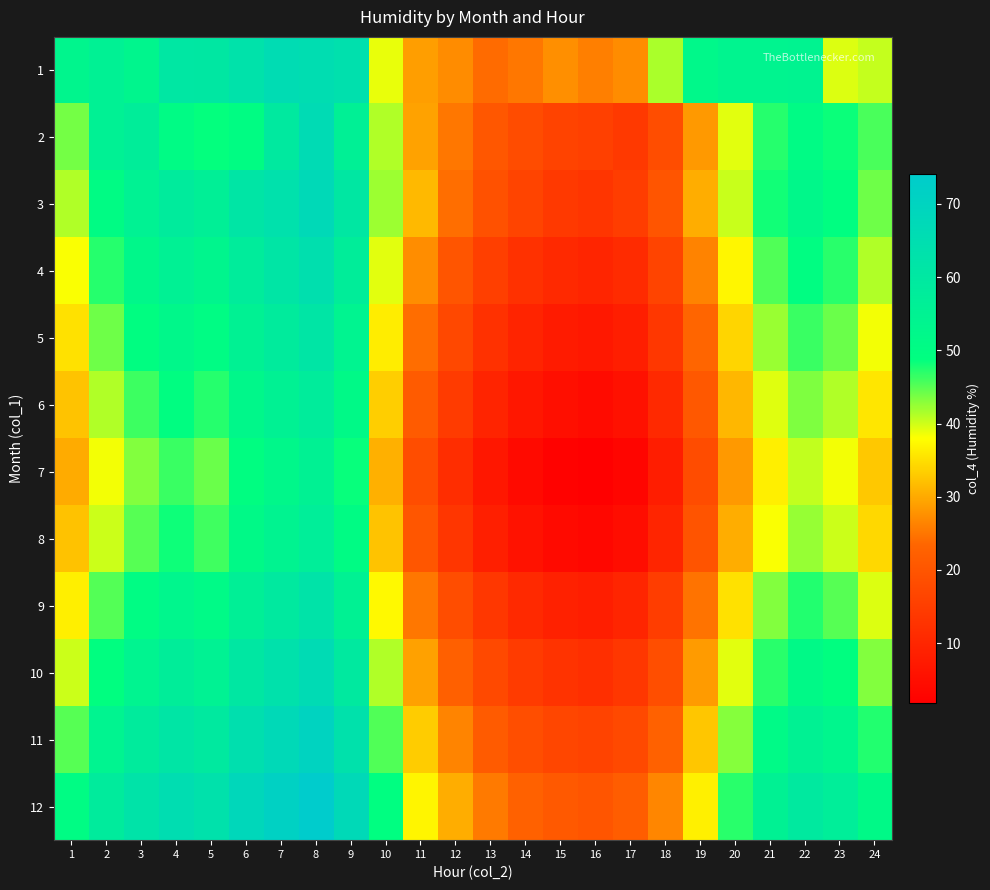

At how many categories does at least one series exceed 18?

24